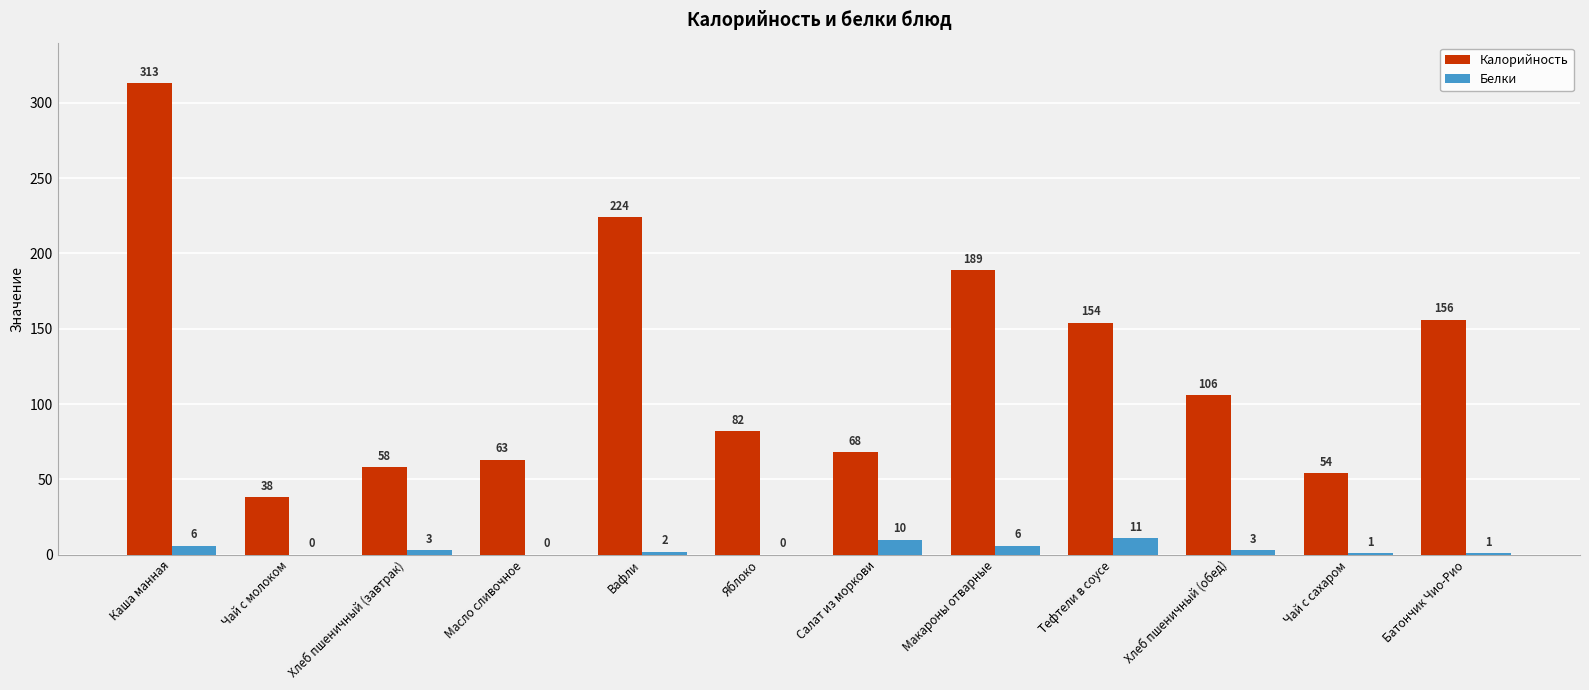

Which series changed the most between Вафли and Хлеб пшеничный (обед)?

Калорийность